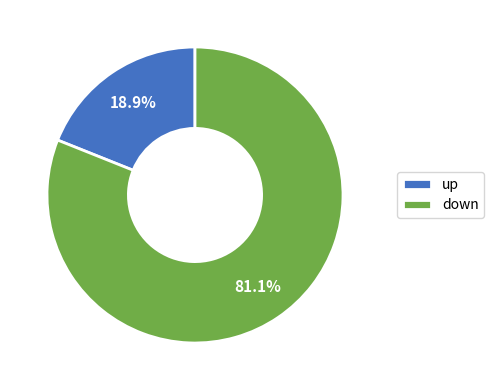

Which category has the smallest portion of the pie?

up